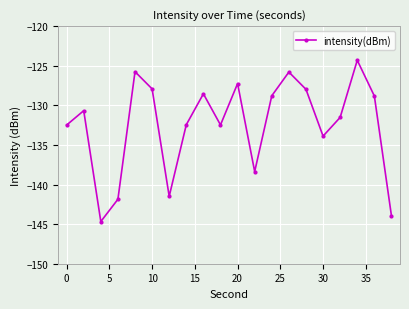

How many points are lower than both their immediate neighbors (excluding endpoints)?

5